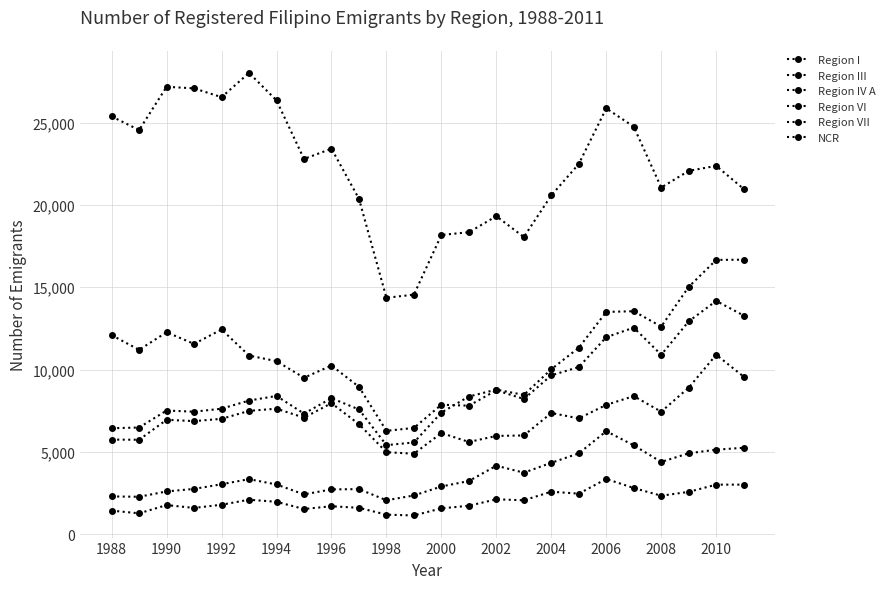

How many lines are shown in the chart?

6